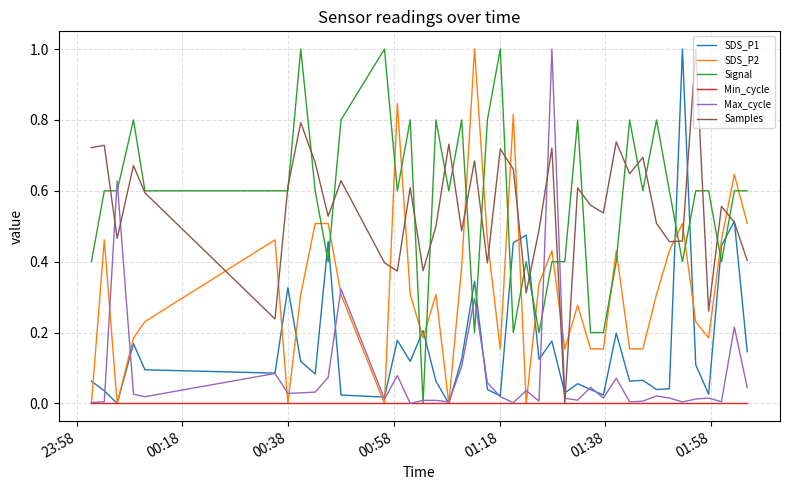

Does the chart have visible grid lines?

Yes